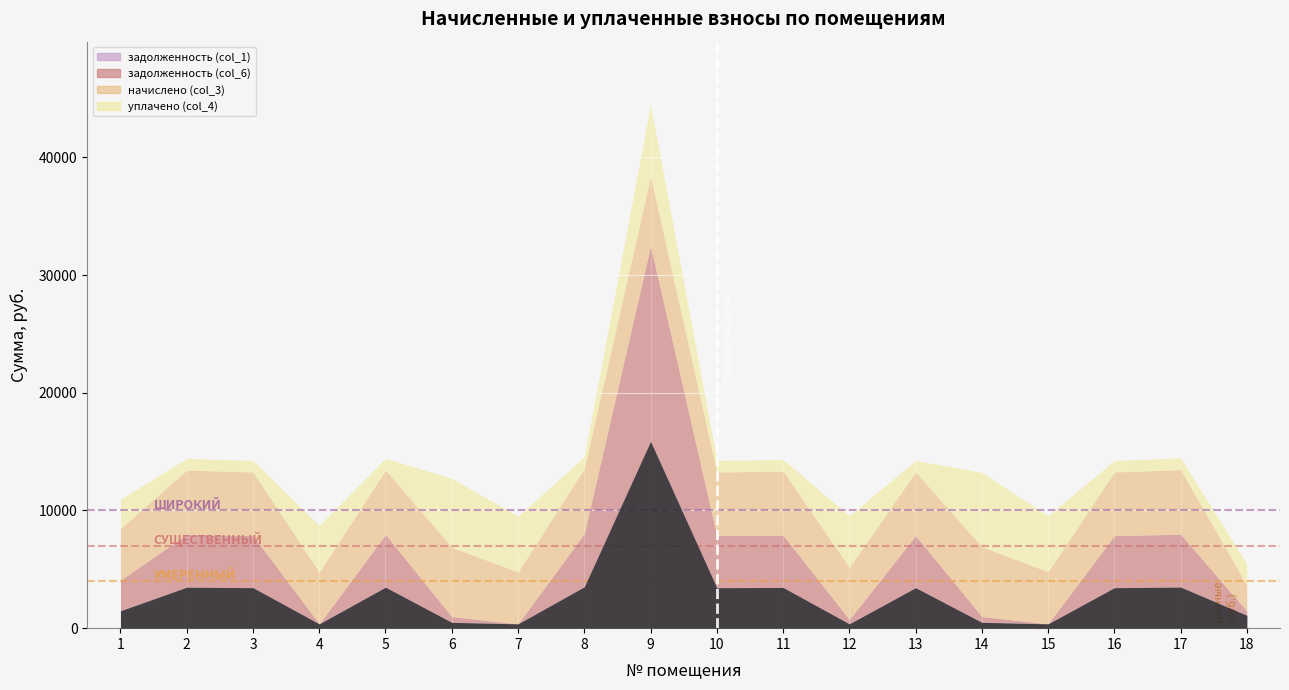

Reading right to left, what are all the values shown in this chart?

задолженность (col_1): 18=1090.9	17=3491.8	16=3440.6	15=369.0	14=494.2	13=3440.6	12=369.0	11=3459.2	10=3440.6	9=15879.5	8=3515.1	7=367.6	6=491.5	5=3482.5	4=366.3	3=3440.6	2=3482.5	1=1477.2
задолженность (col_6): 18=363.6	17=4489.5	16=4423.6	15=0.0	14=494.2	13=4423.6	12=369.0	11=4447.5	10=4423.6	9=16597.3	8=4519.4	7=0.0	6=491.5	5=4477.5	4=0.6	3=4423.6	2=4477.5	1=2609.1
начислено (col_3): 18=2181.8	17=5487.1	16=5406.6	15=4427.5	14=5930.0	13=5406.6	12=4427.5	11=5435.9	10=5406.6	9=5922.1	8=5523.8	7=4411.6	6=5898.1	5=5472.5	4=4387.6	3=5406.6	2=5472.5	1=4387.6
уплачено (col_4): 18=1818.2	17=997.7	16=983.0	15=4758.8	14=6323.3	13=983.0	12=4389.9	11=988.3	10=983.0	9=6097.6	8=1004.3	7=4741.7	6=5847.9	5=995.0	4=3982.7	3=983.0	2=995.0	1=2484.8